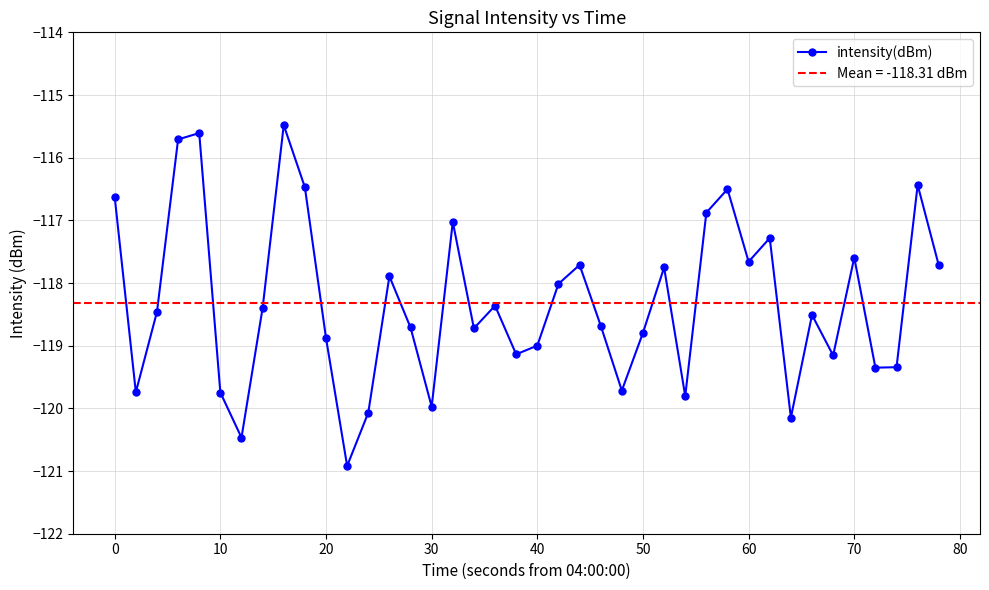

How many points are lower than both their immediate neighbors (excluding endpoints)?

12